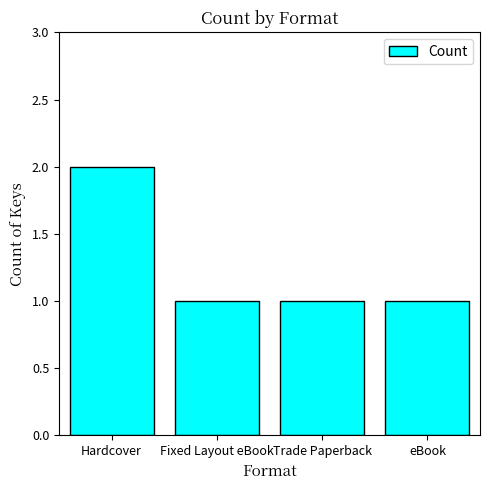

What is the maximum value shown in the chart?

2